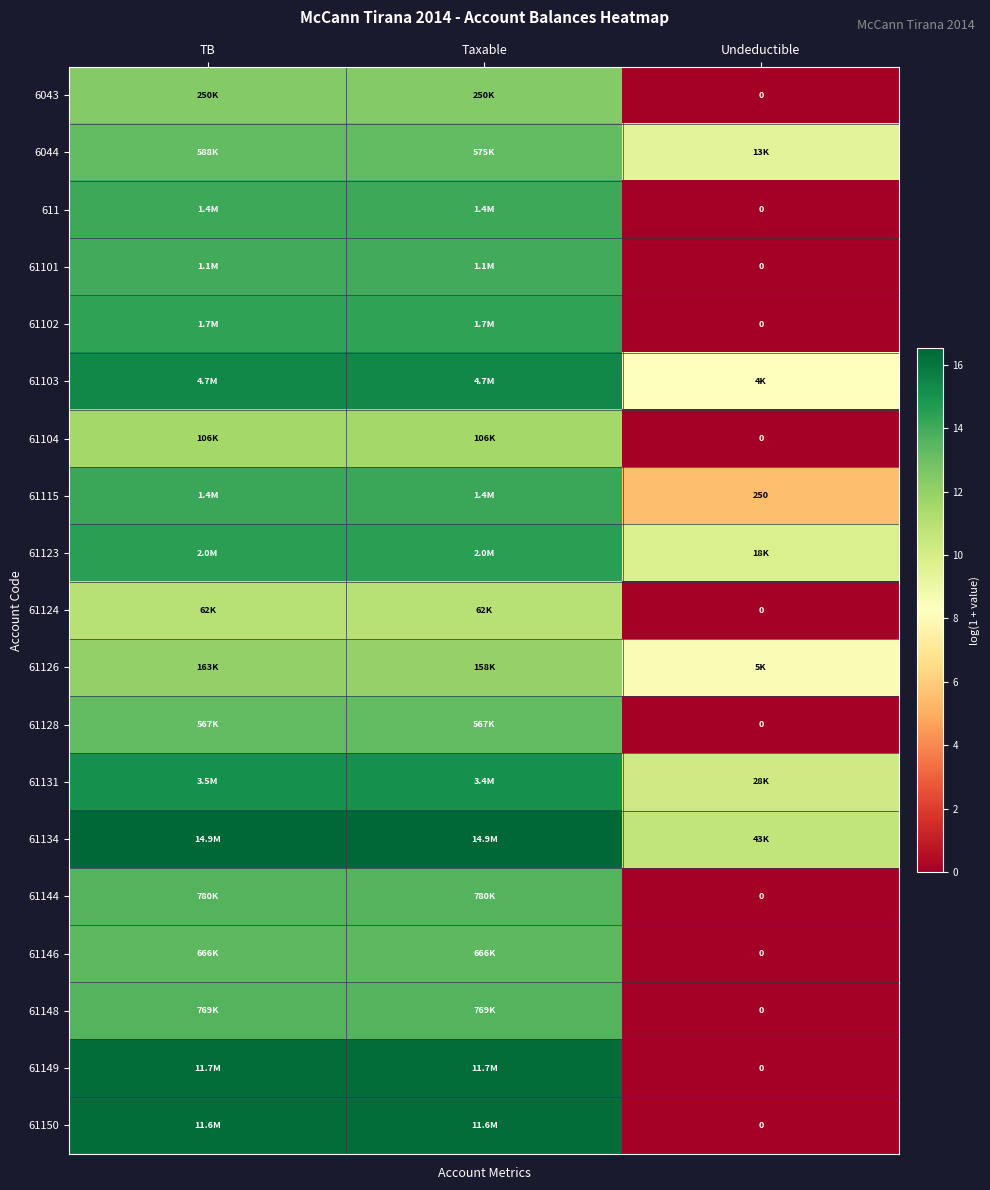

At which label does 6044 reach its peak?

TB